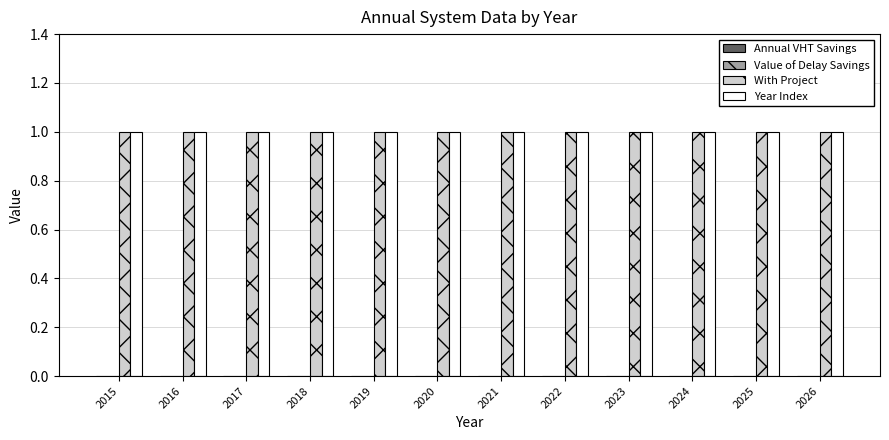

Where is Annual VHT Savings nearest to the value 0?

2015